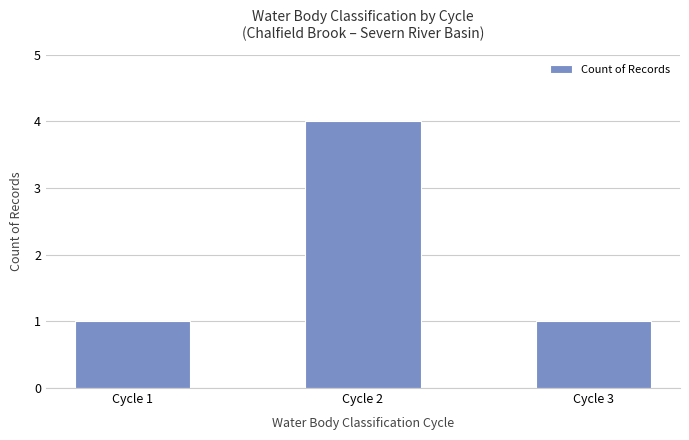

The chart shows a value of 2 at Cycle 3. True or false?

False